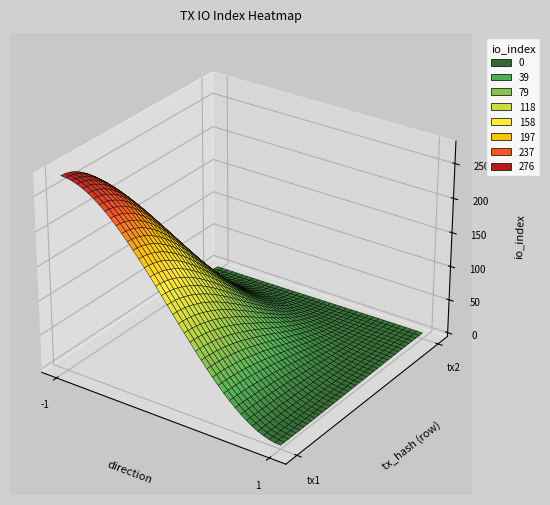

Reading left to right, what are all the values shown in this chart?

75d7ff424f07a913daecefee80b9a95dd8e562d: -1	276
9a38b1dc4d0b45622ffc41ddd451eef0837fe9e: 1	3